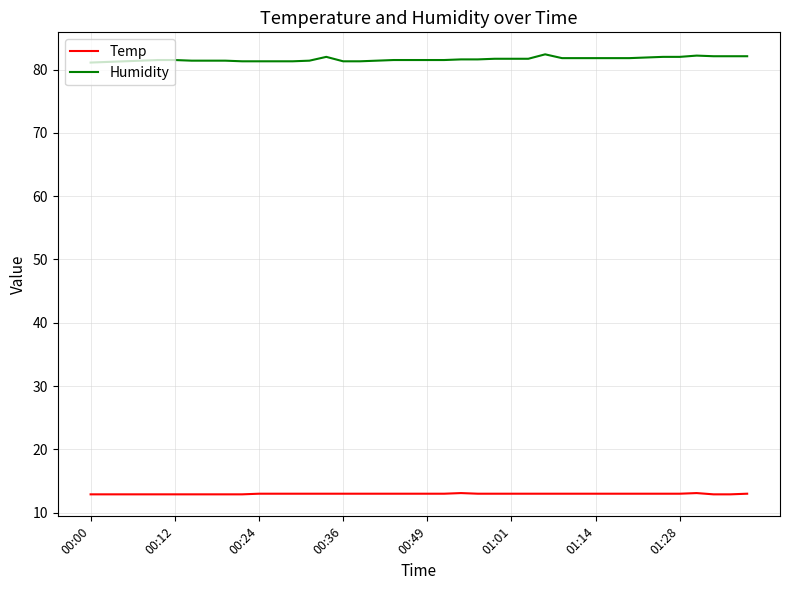

True or false: Humidity and Temp intersect in this chart.

False